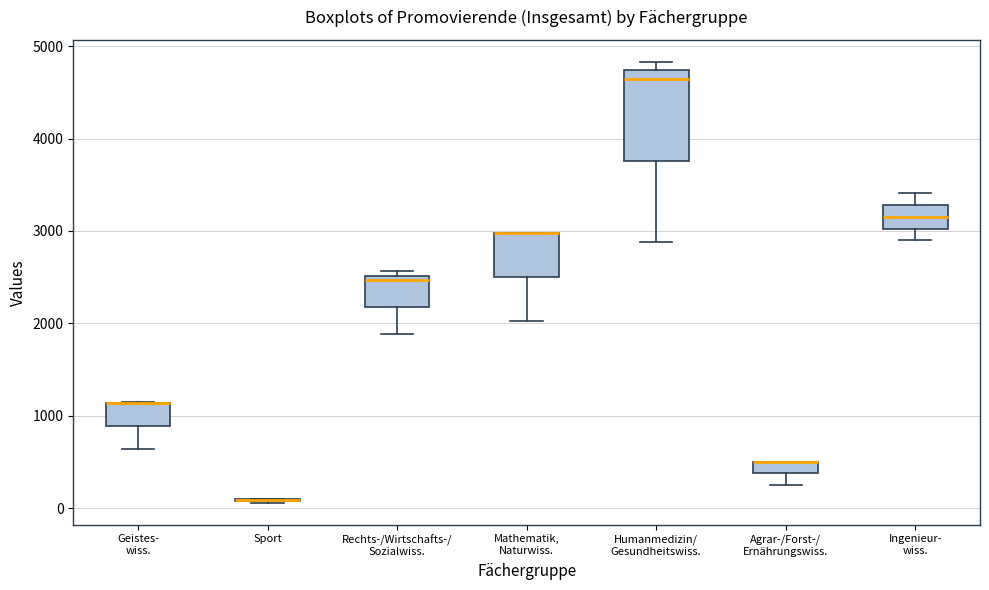

Where is the lower edge of the box for Humanmedizin/ Gesundheitswiss. on the y-axis? The values are not printed on the chart, so give them approximately, as read against the axis.

3800